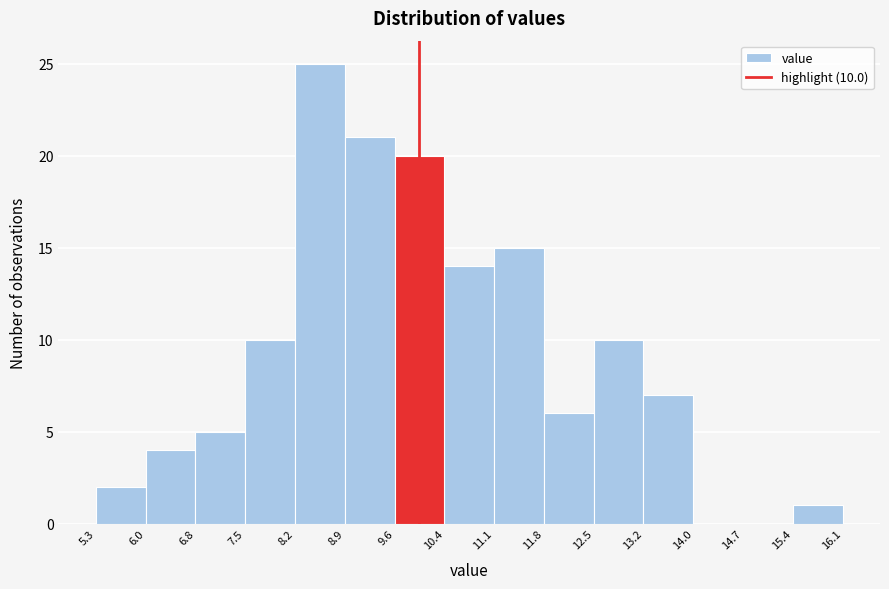

Over which range of the x-axis is the bar tallest?

8.2 to 8.9